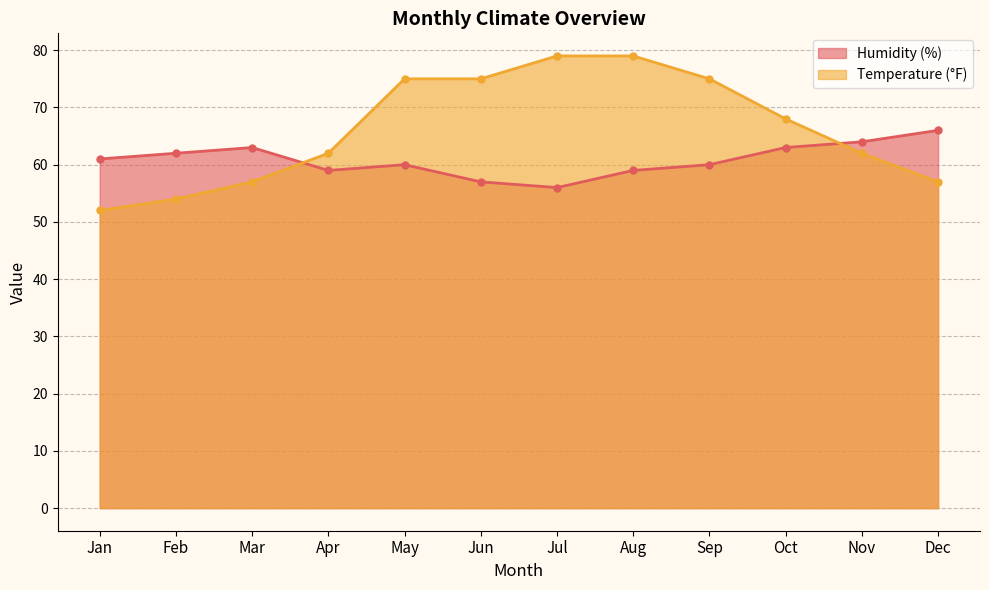

How many interior local peaks does the Humidity (%) series have?

2